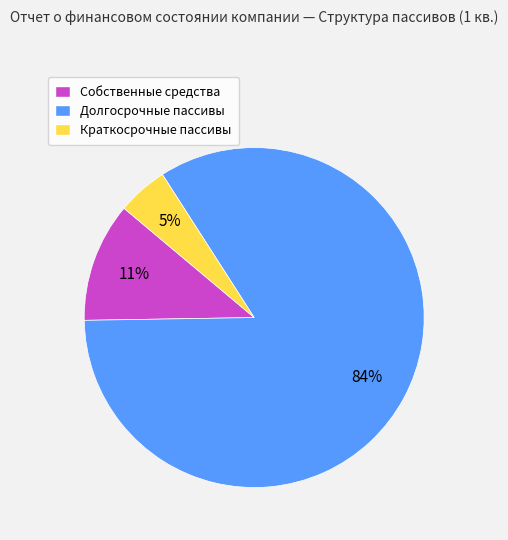

Between Долгосрочные пассивы and Собственные средства, which is larger?

Долгосрочные пассивы